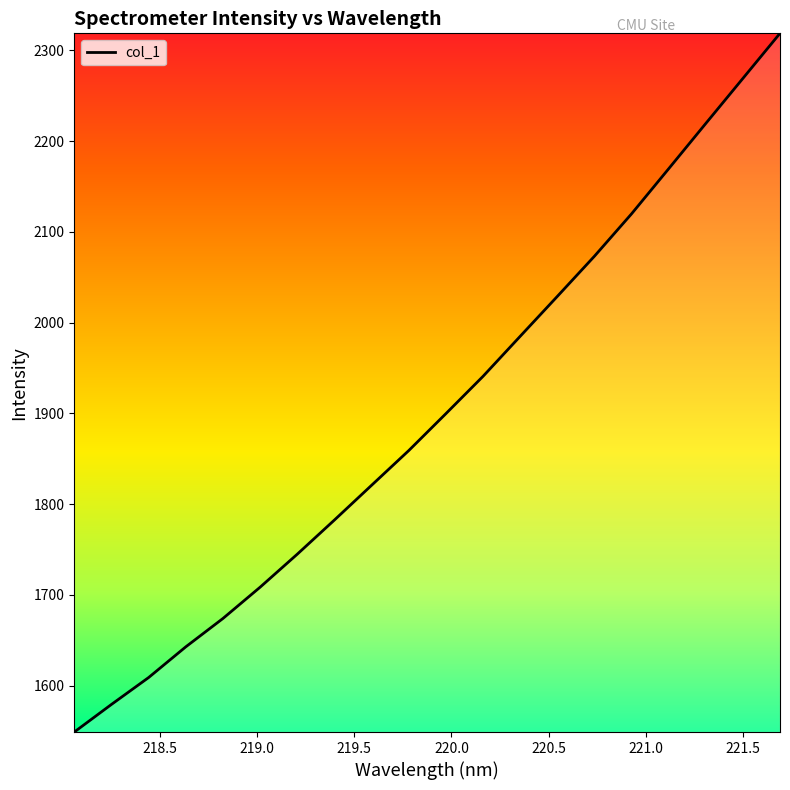

What is the difference between the maximum and minimum values?

769.9